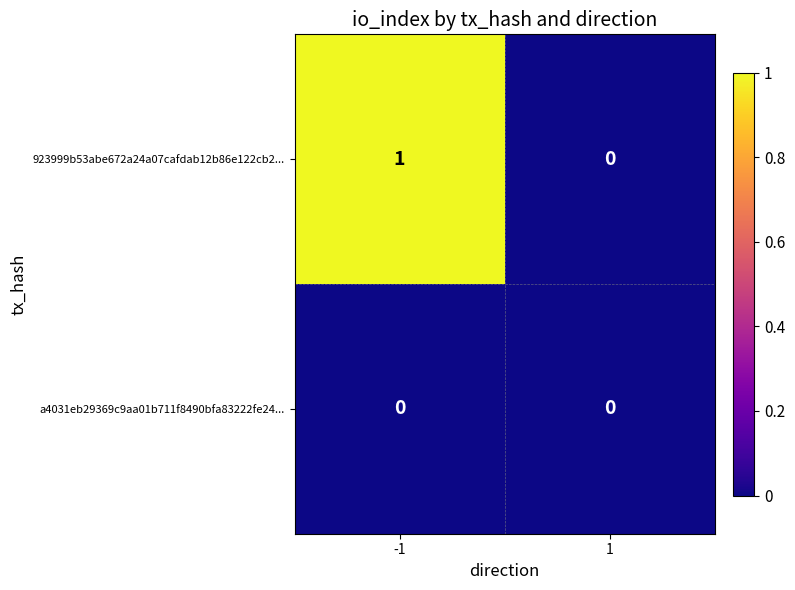

Count the number of data series in this chart.

2